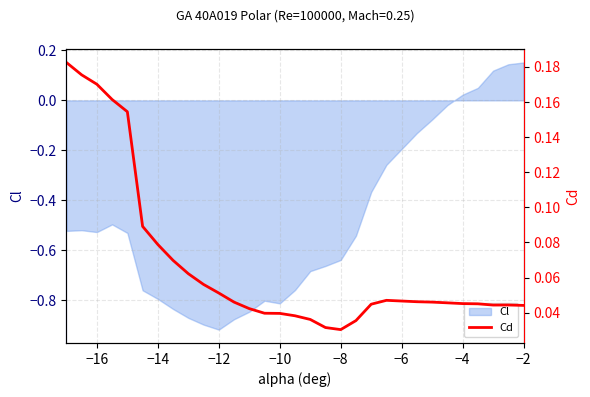

Where does the Cl series first go above 0?

−4